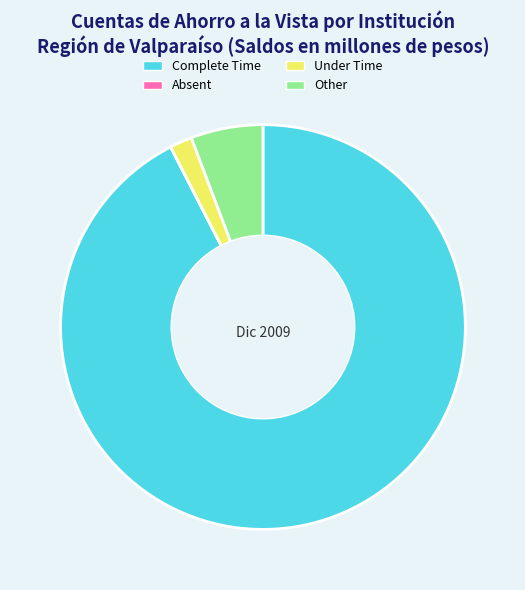

Does any single category account for the majority?

Yes